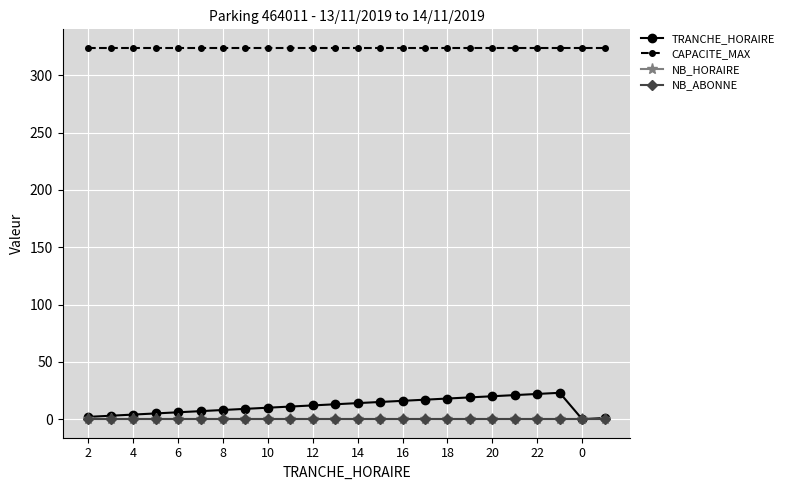

What is the maximum value shown in the chart?

324